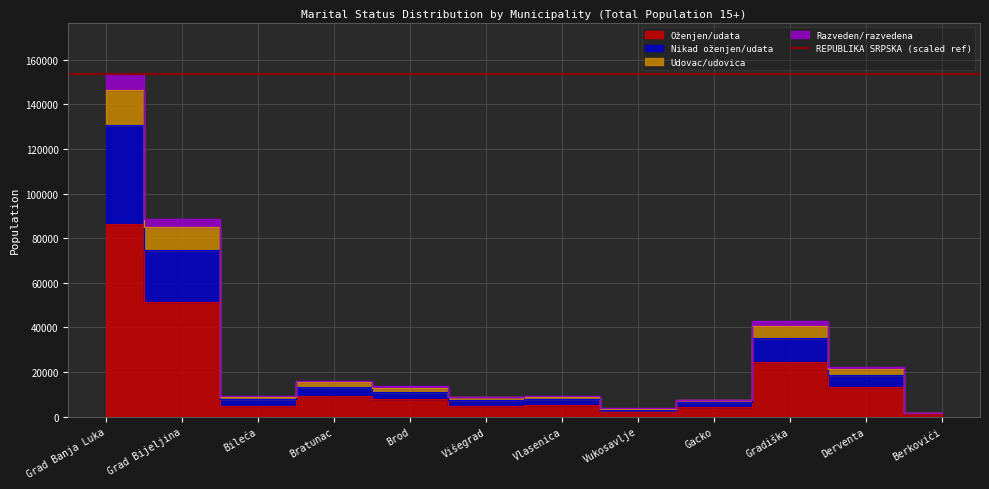

The value of Oženjen/udata at Gacko is 4080. True or false?

True